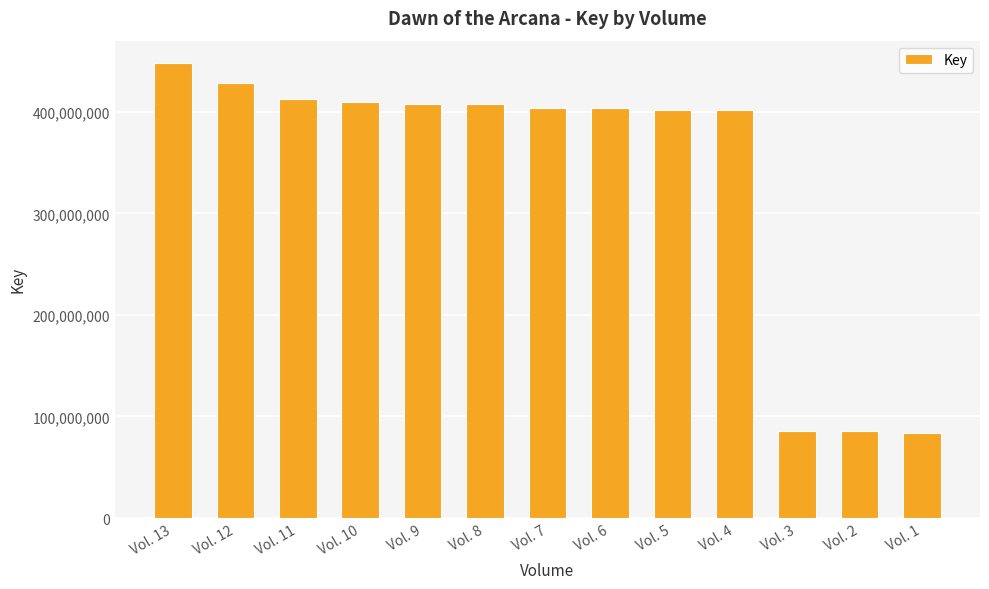

Approximately how many times larger is the value at Vol. 5 compared to Vol. 1?

4.8